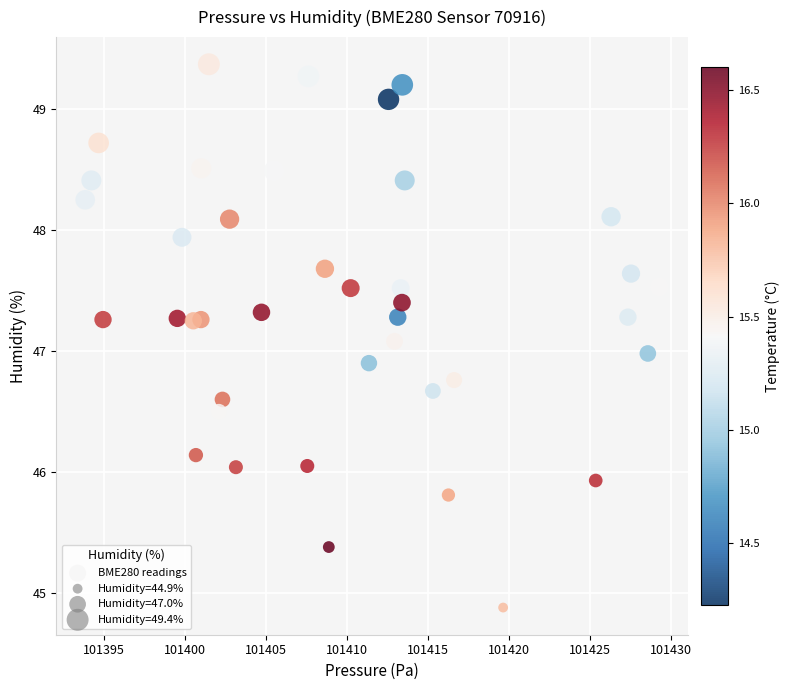

What is the range of X values (max minus min)?

35.5